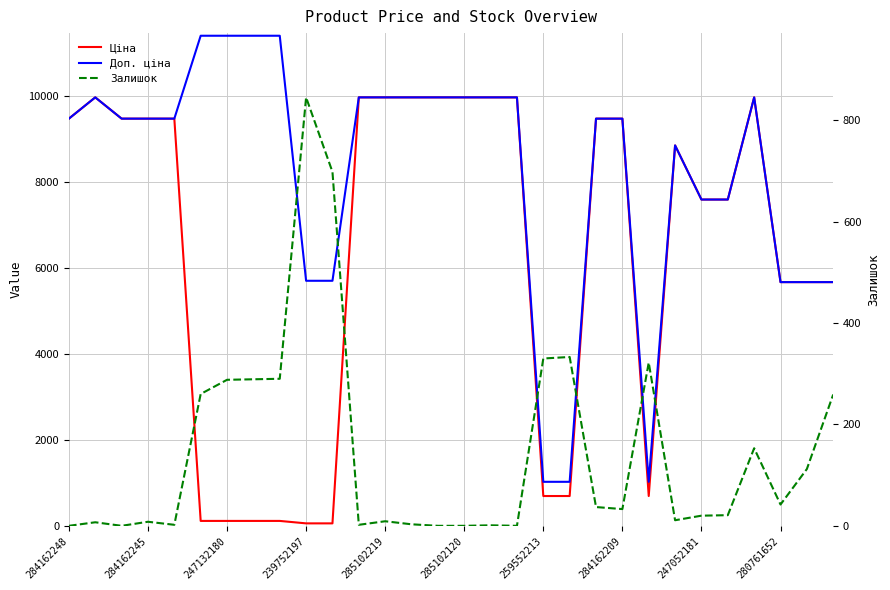

Read the Ціна value at 285102219.

9975.0